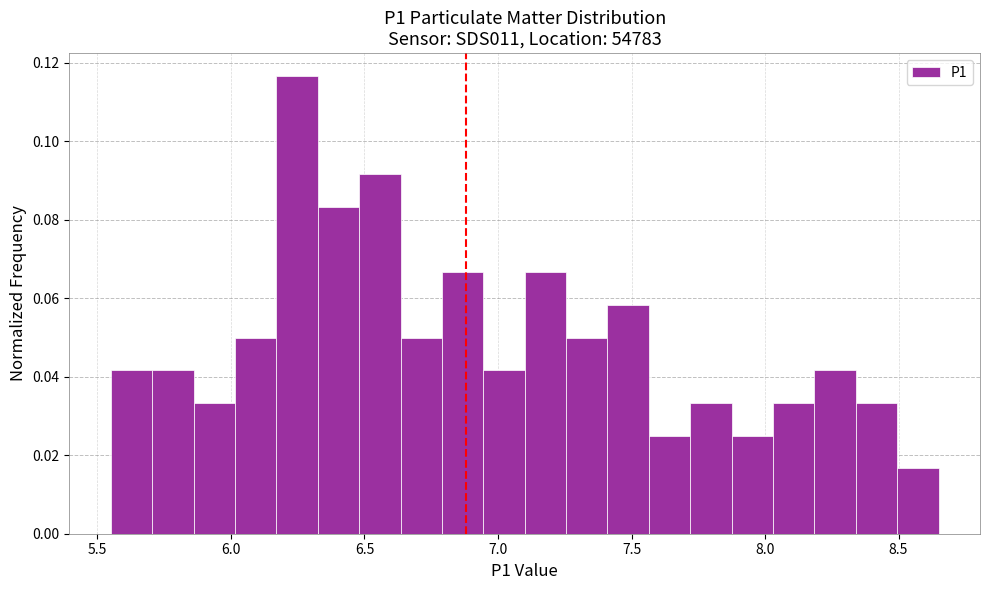

Around what value on the x-axis is the tallest bar? Give the approximate position of its centre, as read against the axis.

6.25